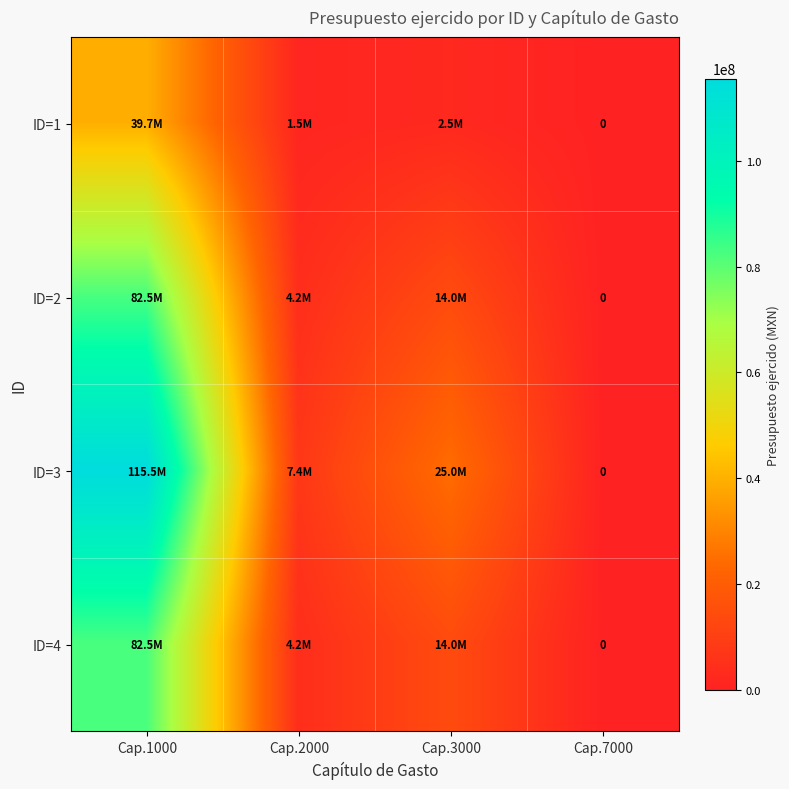

Between Cap.1000 and Cap.2000, which series saw the biggest shift?

ID=3